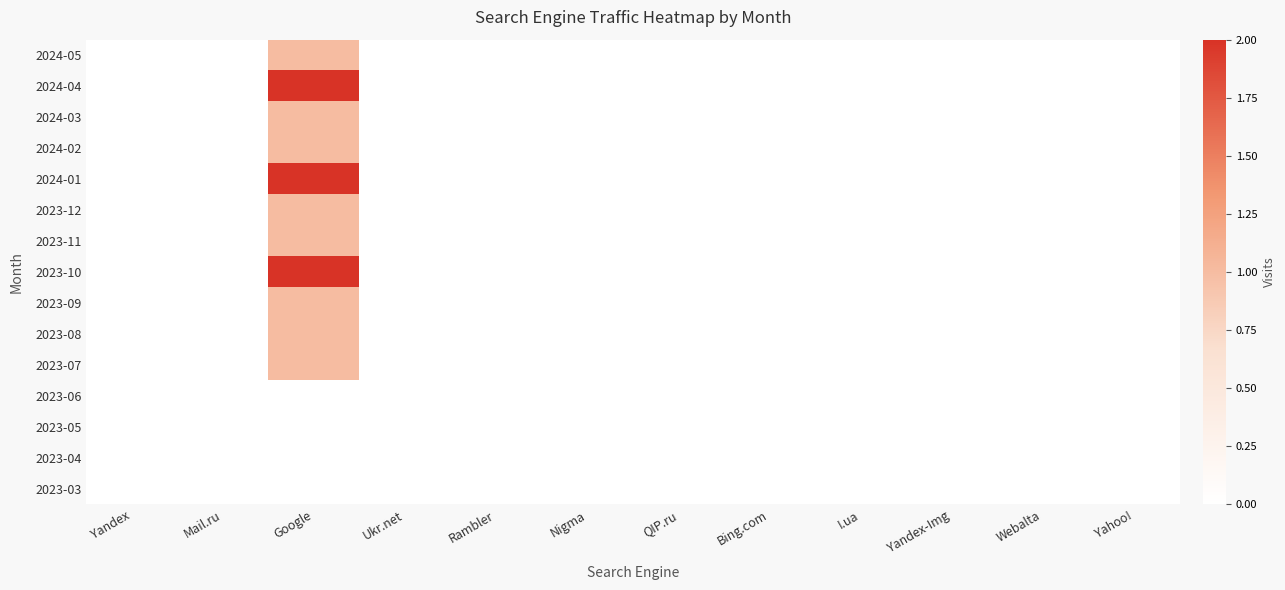

At which category does the chart reach its peak across all series?

Google